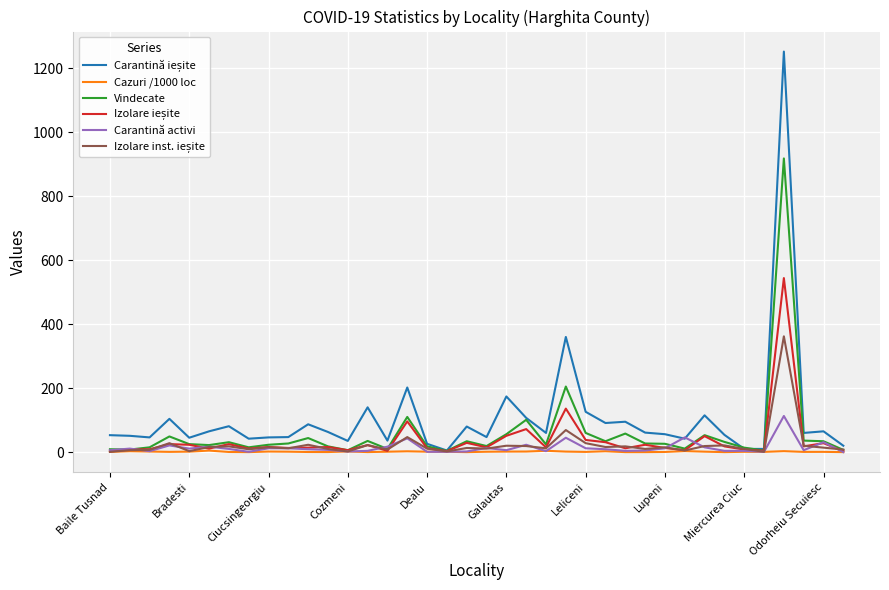

What is the maximum value shown in the chart?

1252.0